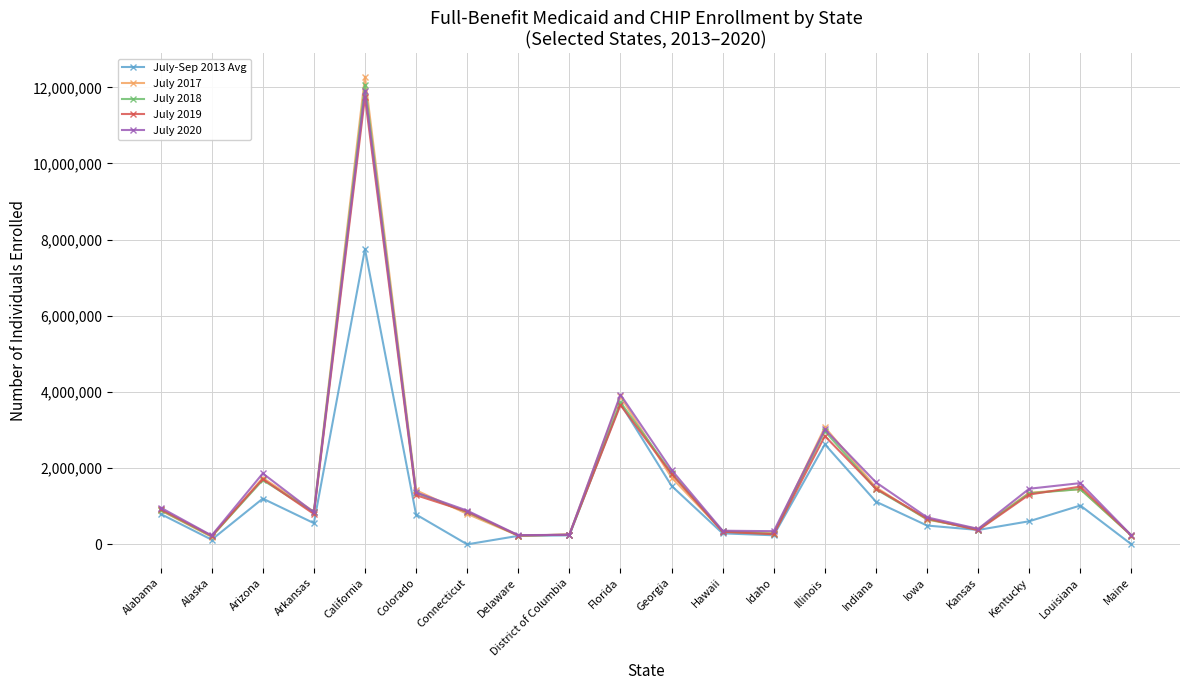

What is the label of the 8th point from the right?

Idaho